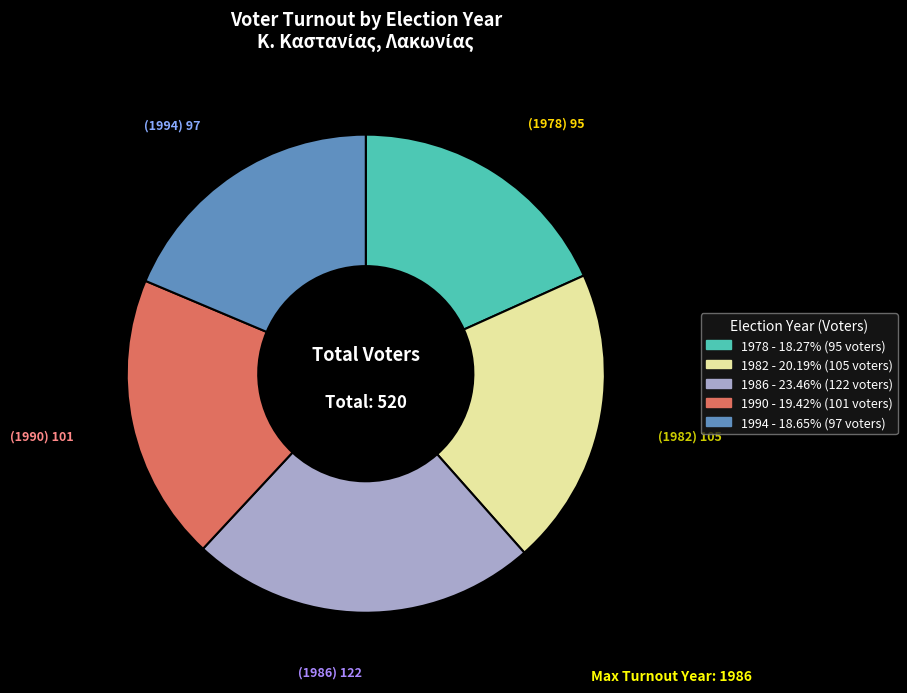

Which has a higher value, 1990 or 1994?

1990